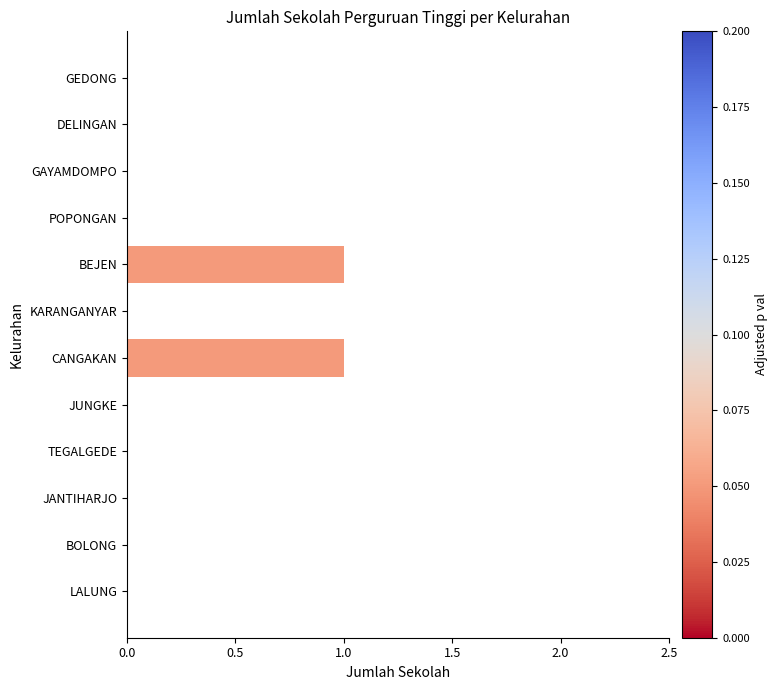

What is the change in value from TEGALGEDE to CANGAKAN?

+1